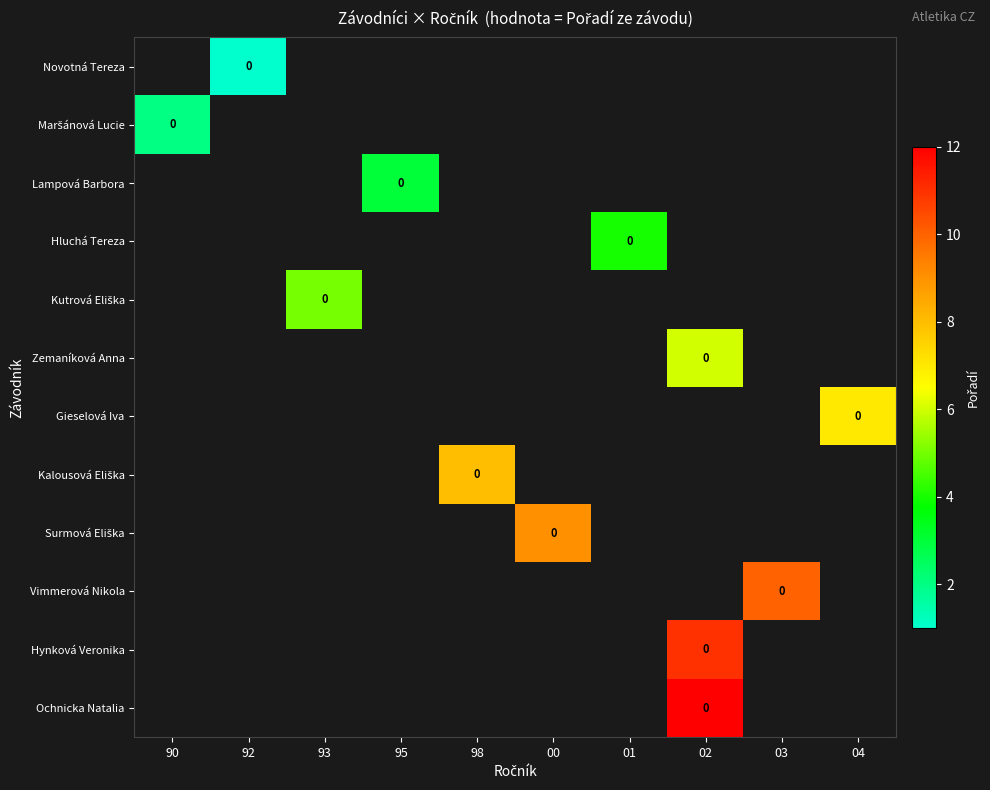

Which label corresponds to the largest value in the chart?

02